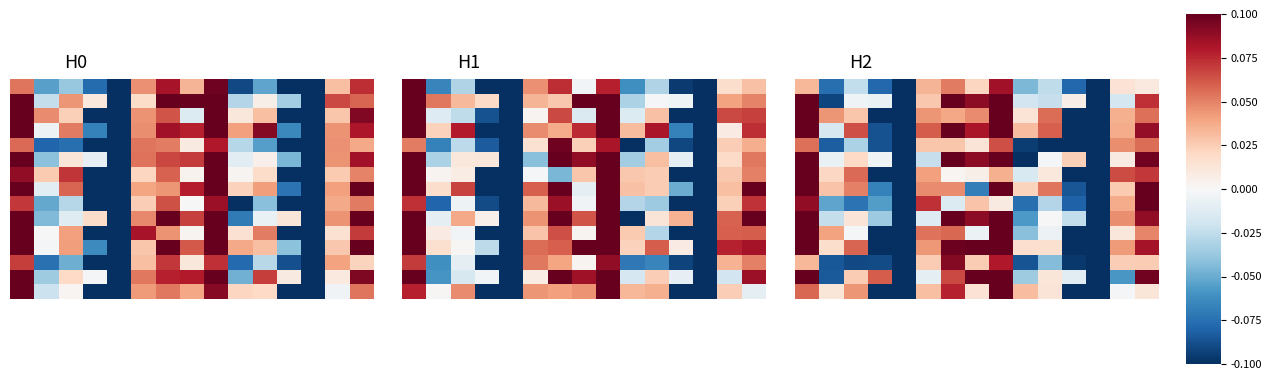

What is the total value across all series at 2?

0.1